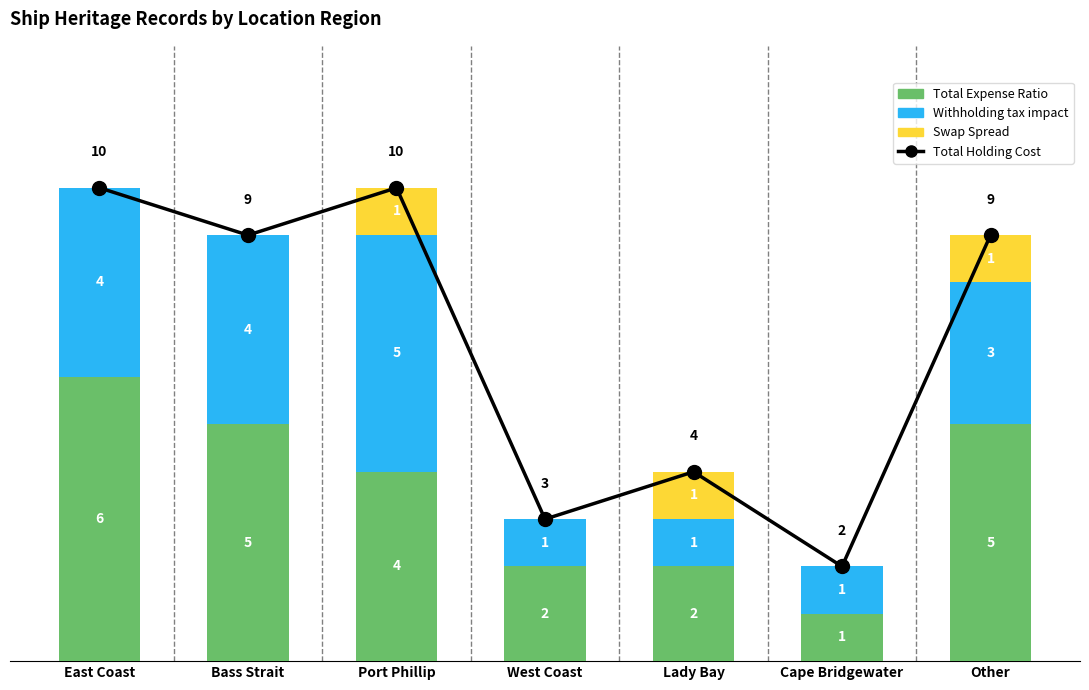

At which label is Withholding tax impact closest to 3?

Other